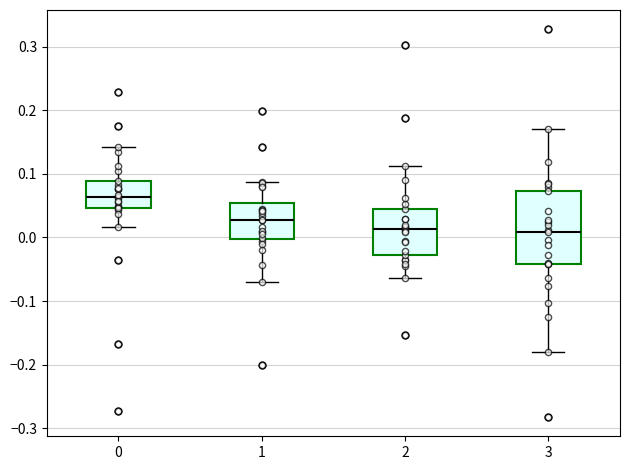

Reading left to right, read every box against the y-axis: the position of its median line, the range the box covers, and the ends of its whiskers. The values are not printed on the chart, so give them approximately, as read against the axis.

0: median 0.06, box 0.05 to 0.09, whiskers 0.02 to 0.14
1: median 0.03, box 0.00 to 0.05, whiskers -0.07 to 0.09
2: median 0.01, box -0.03 to 0.05, whiskers -0.06 to 0.11
3: median 0.01, box -0.04 to 0.07, whiskers -0.18 to 0.17